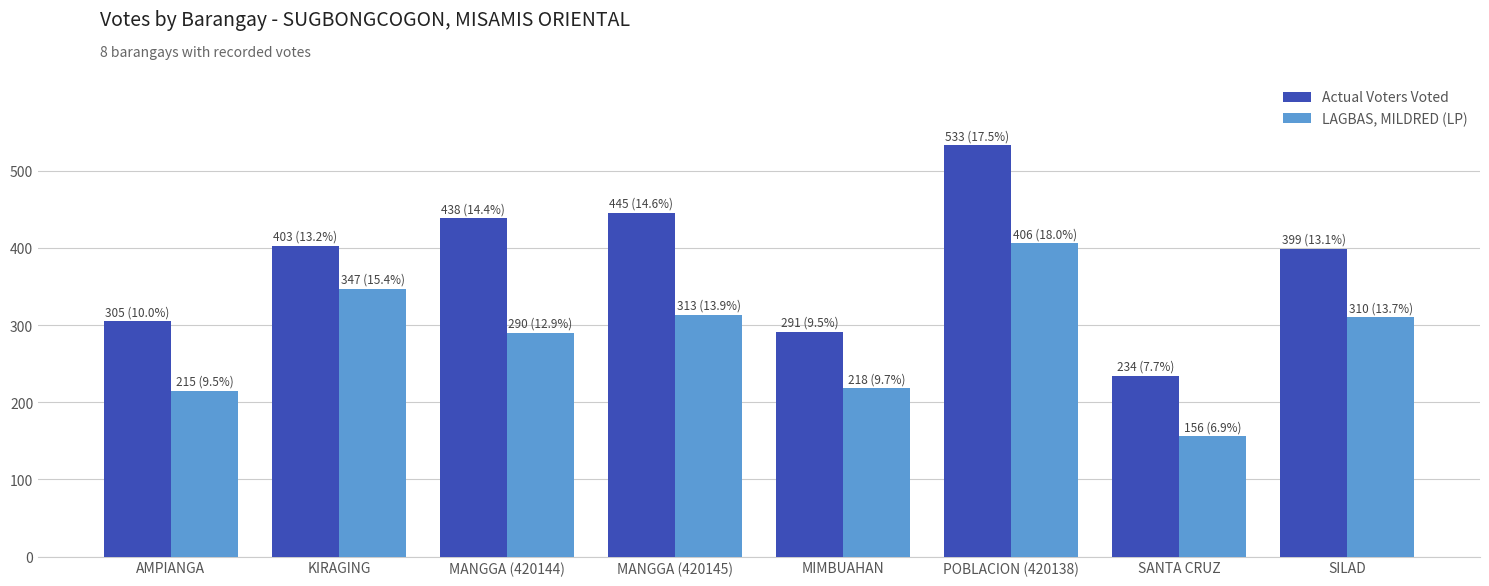

At which label is LAGBAS, MILDRED (LP) closest to 281?

MANGGA (420144)